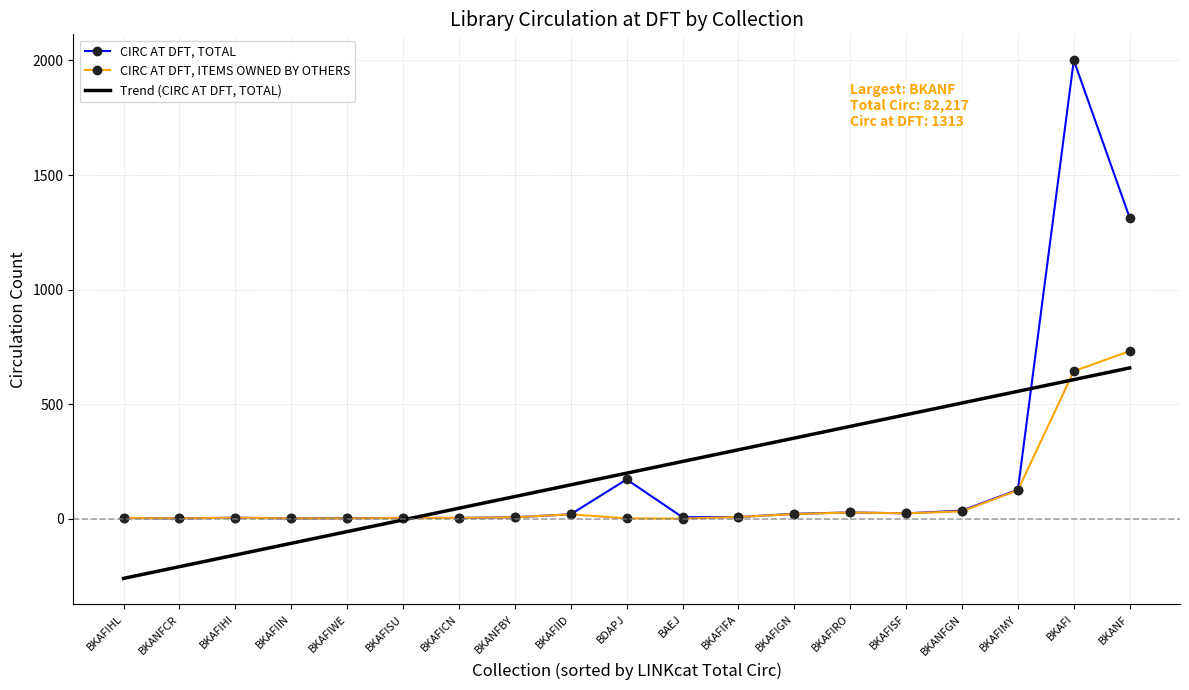

What value does the CIRC AT DFT, TOTAL series have at BKAFICN?

3.0